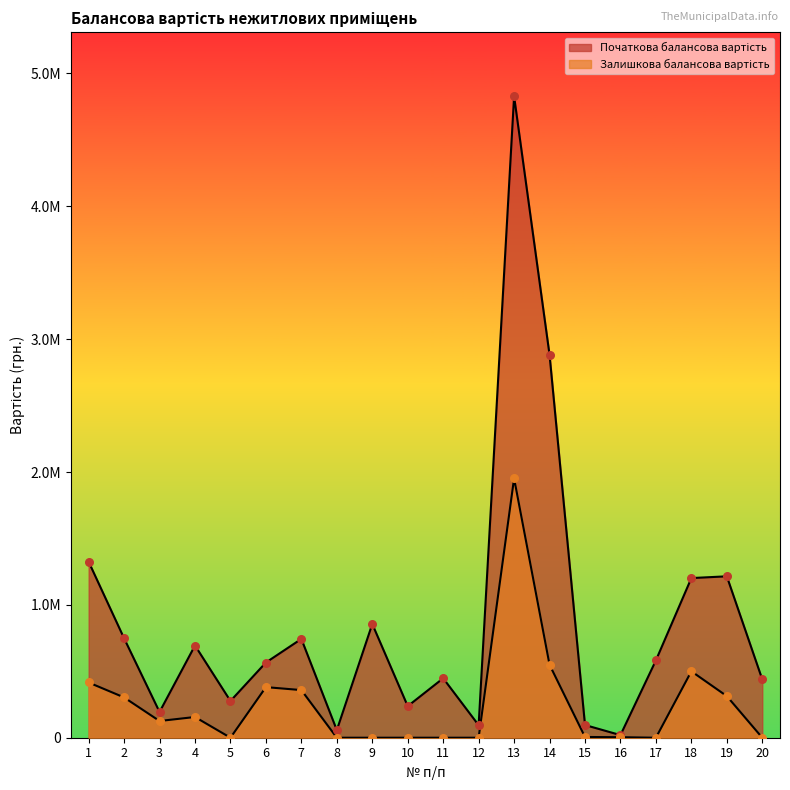

What are all the series names shown in the legend?

Початкова балансова вартість, Залишкова балансова вартість